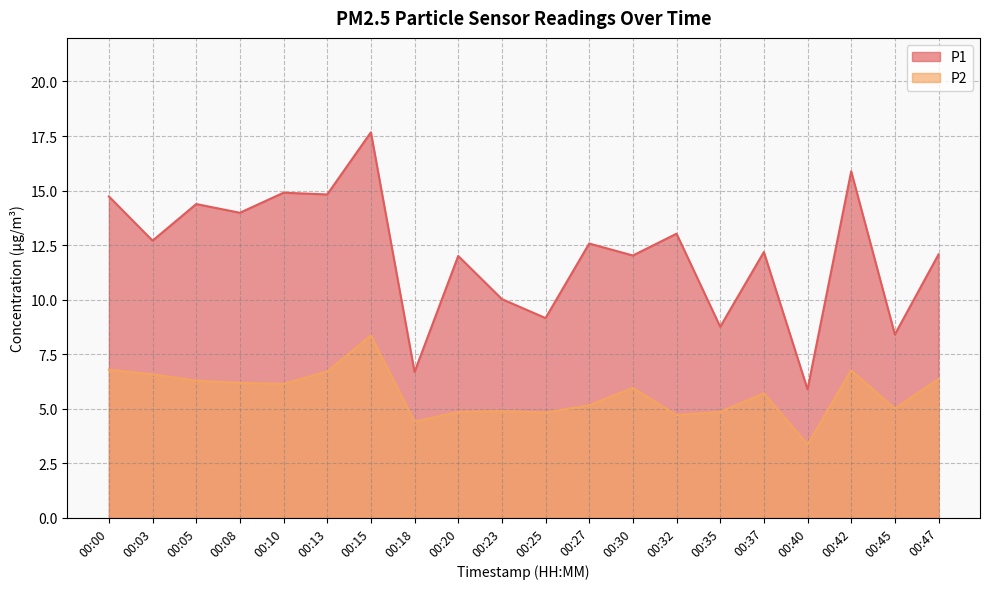

At which category is the sum across all series the highest?

00:15